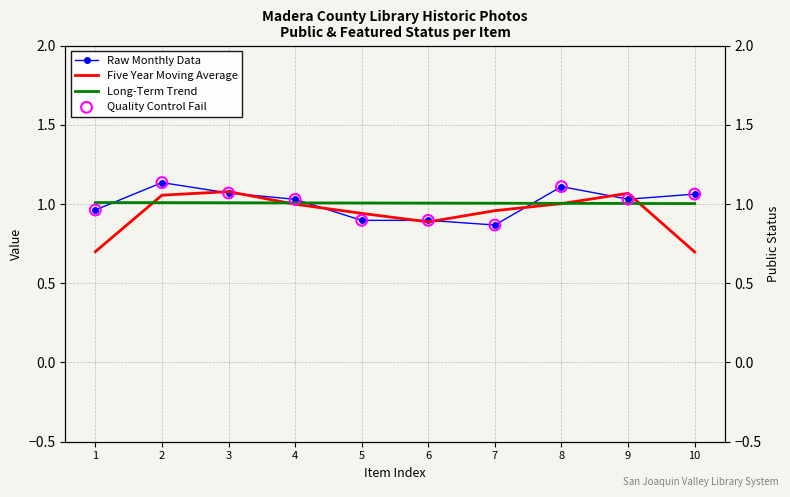

Which series has the largest total across all categories?

Raw Monthly Data